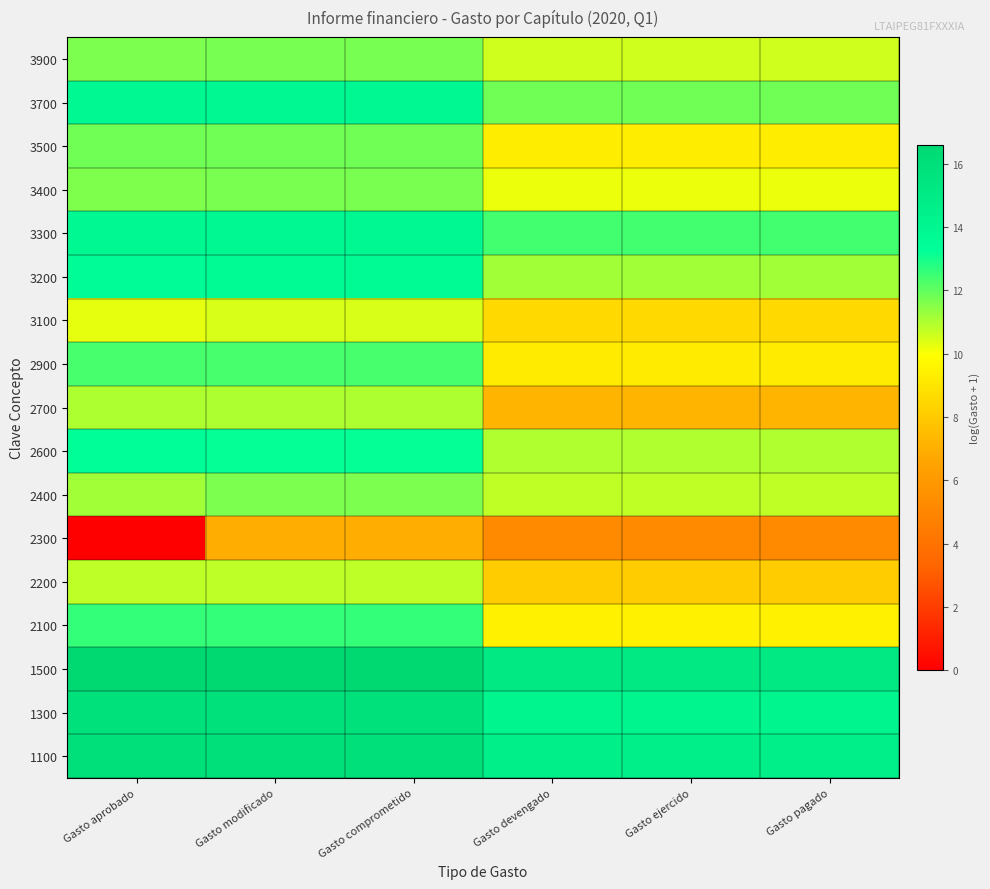

At Gasto ejercido, list the series in order from smallest to largest.

2300, 2700, 2200, 3100, 2900, 3500, 2100, 3400, 3900, 2400, 2600, 3200, 3700, 3300, 1300, 1100, 1500